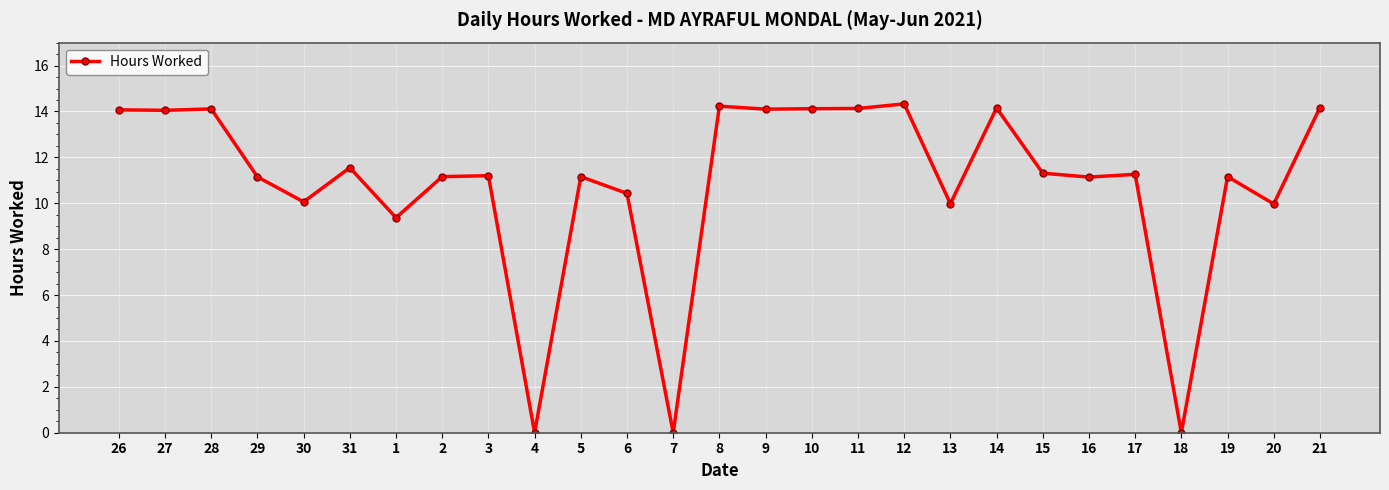

The chart shows a value of 15.5 at 1. True or false?

False